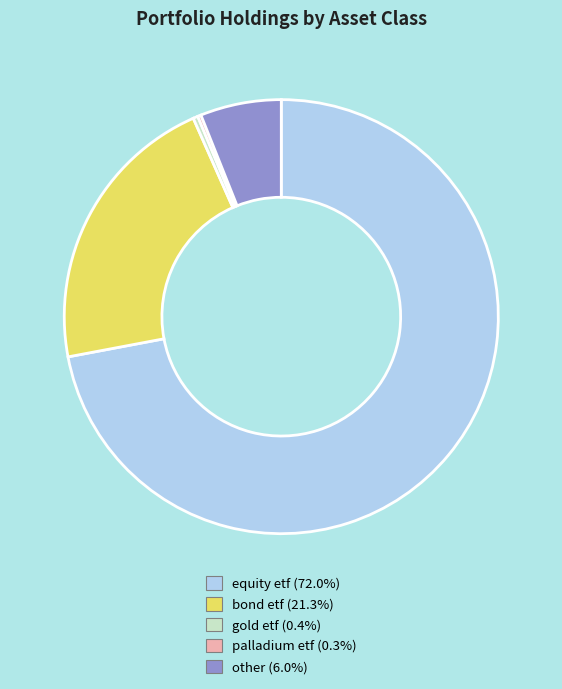

The gold etf slice represents 11% of the pie. True or false?

False